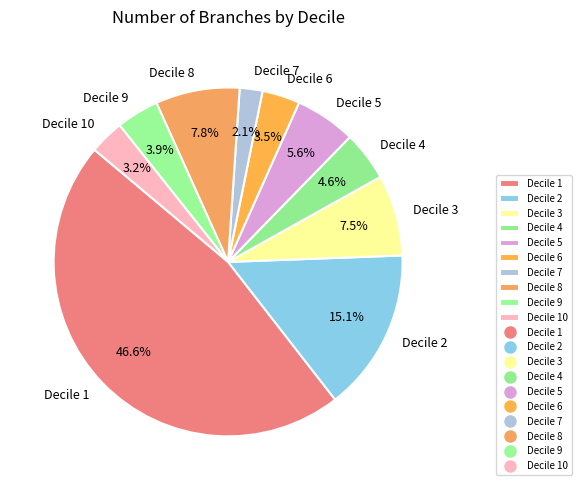

Is the sum of Decile 10 and Decile 9 greater than half?

No